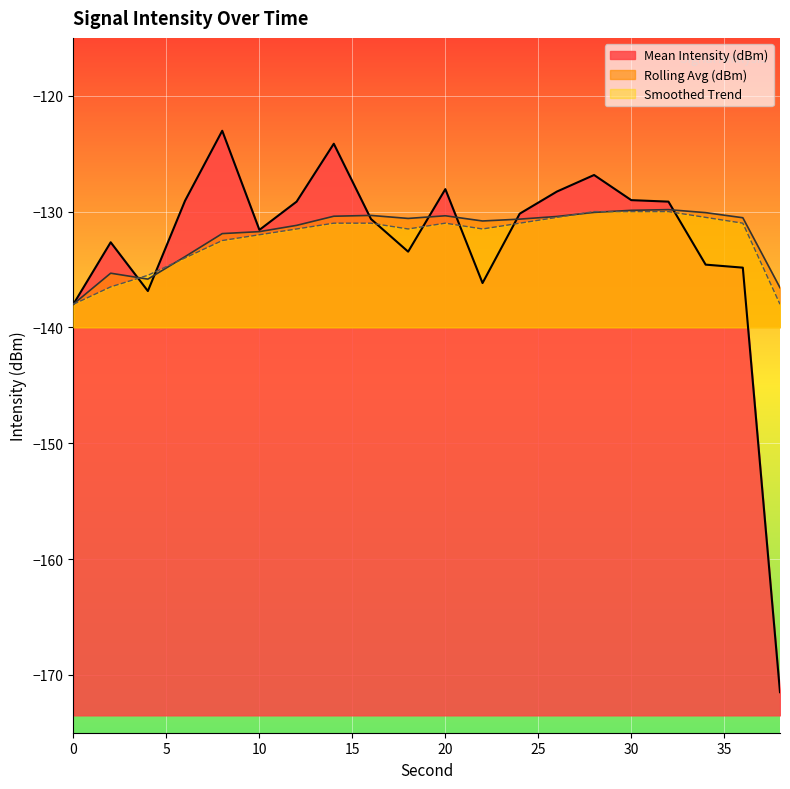

Between 26 and 32, which series saw the biggest shift?

Mean Intensity (dBm)